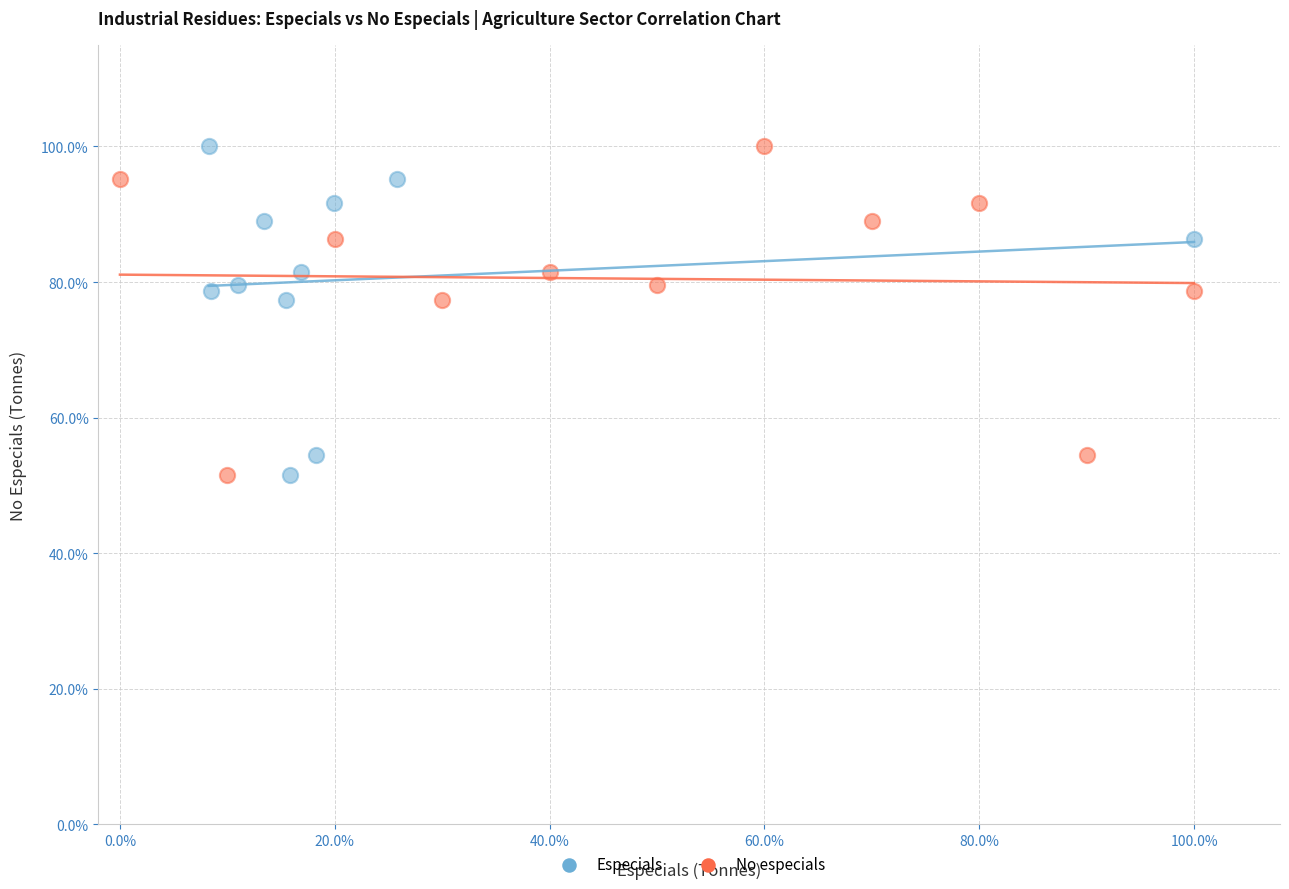

What are all the series names shown in the legend?

Especials, No especials